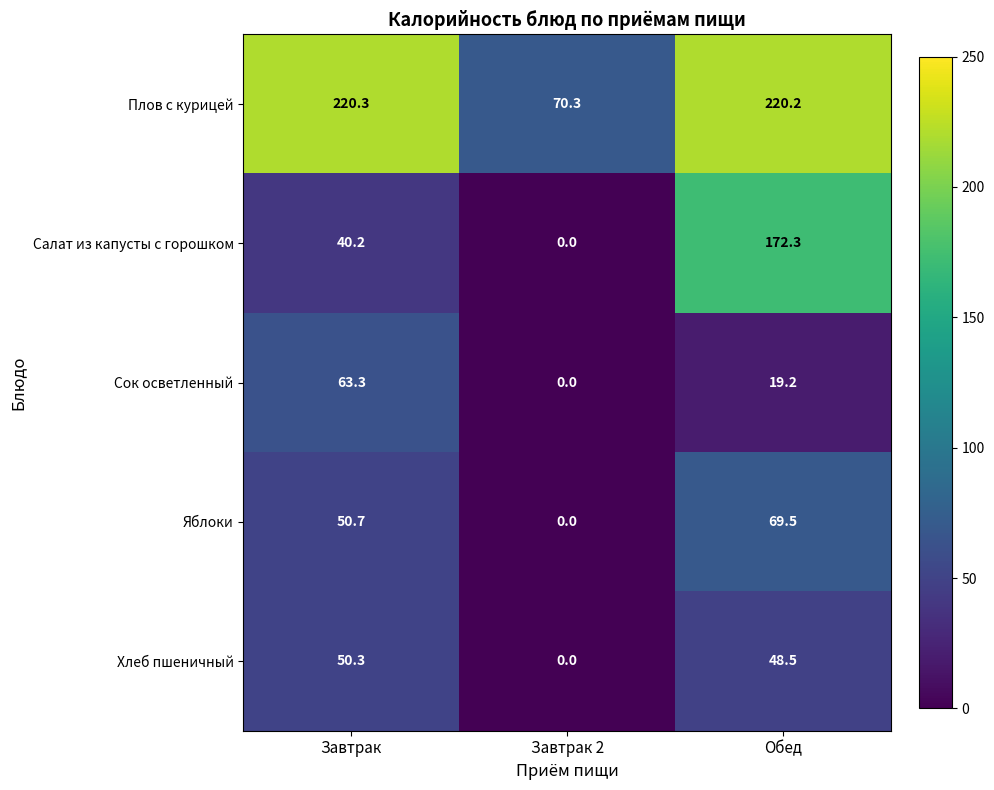

At how many categories does at least one series exceed 161?

2